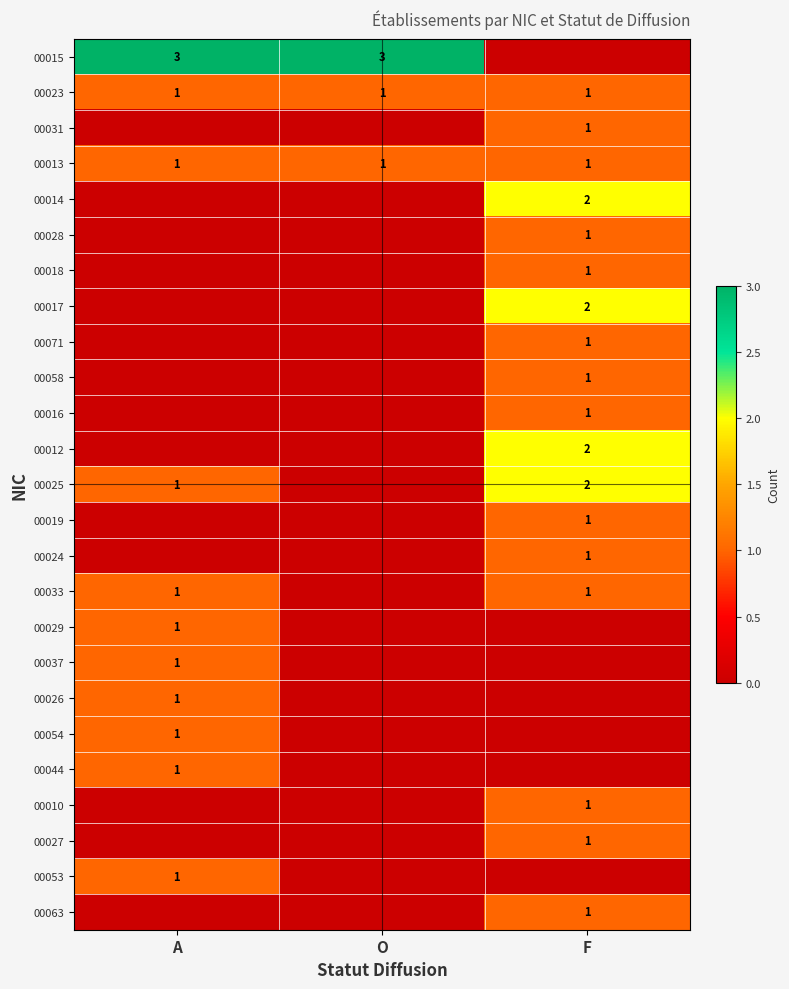

The 00013 series shows 1 at A. True or false?

True